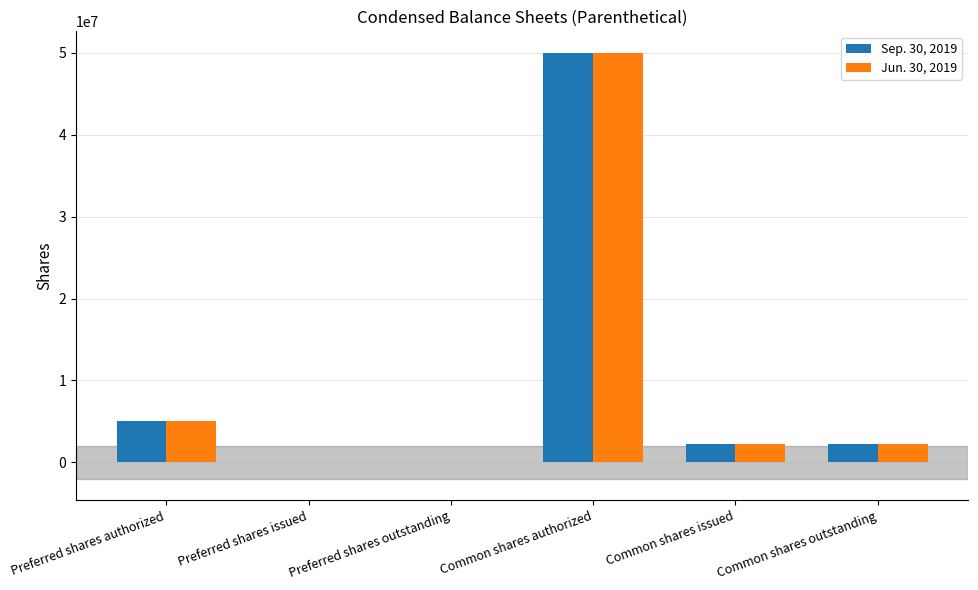

Which category has the highest value across all series?

Common shares authorized